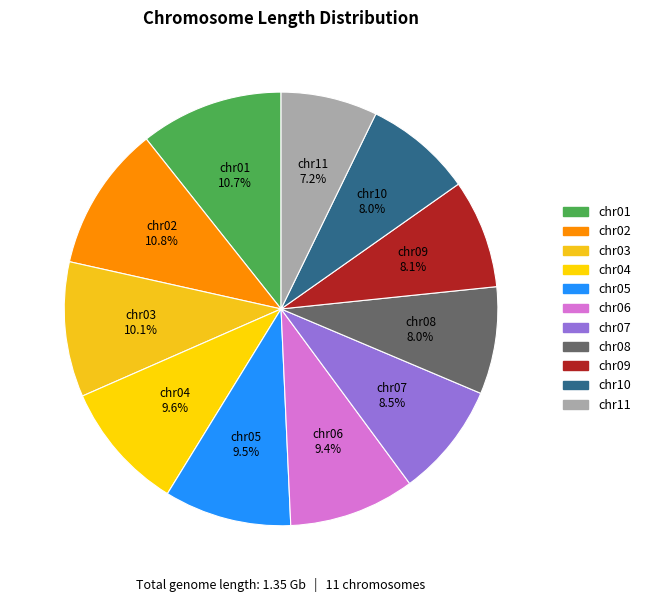

To the nearest percent, what portion does chr10 represent?

8%